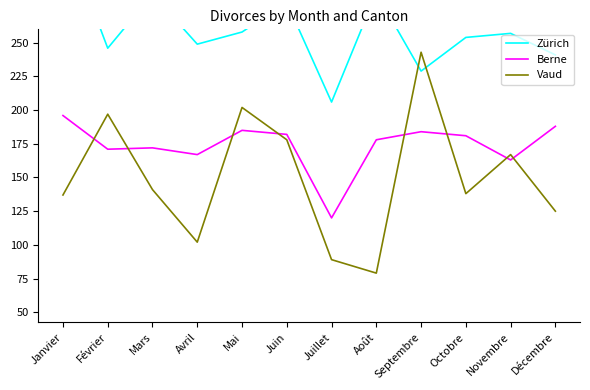

Which series has the largest range (max minus min)?

Vaud